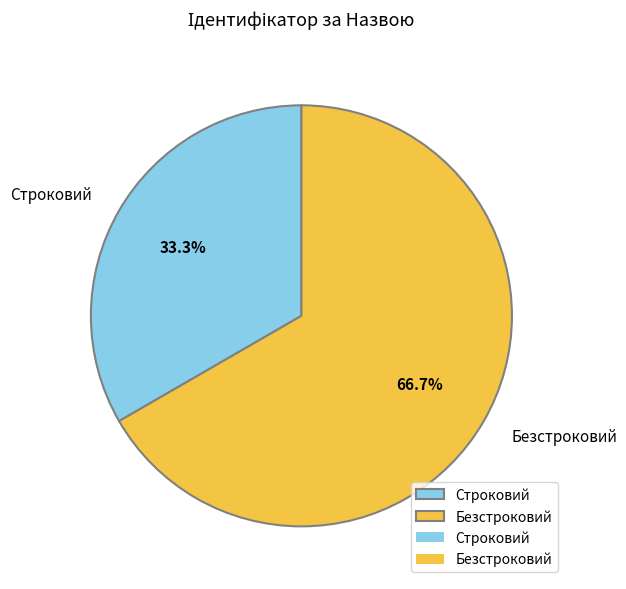

Combined, do Строковий and Безстроковий account for over 50%?

Yes